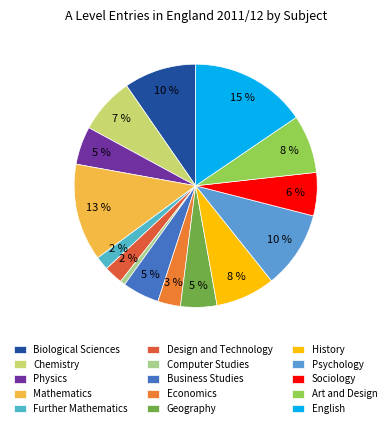

How many slices are in this pie chart?

15